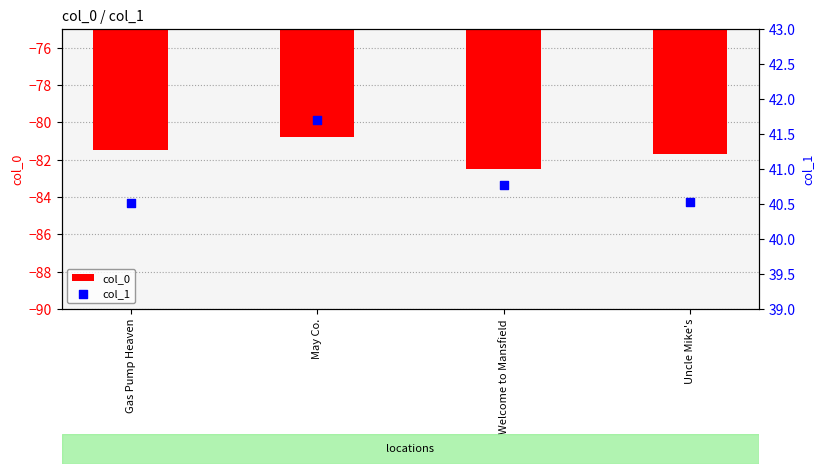

What is the total value across all series at May Co.?

-39.1